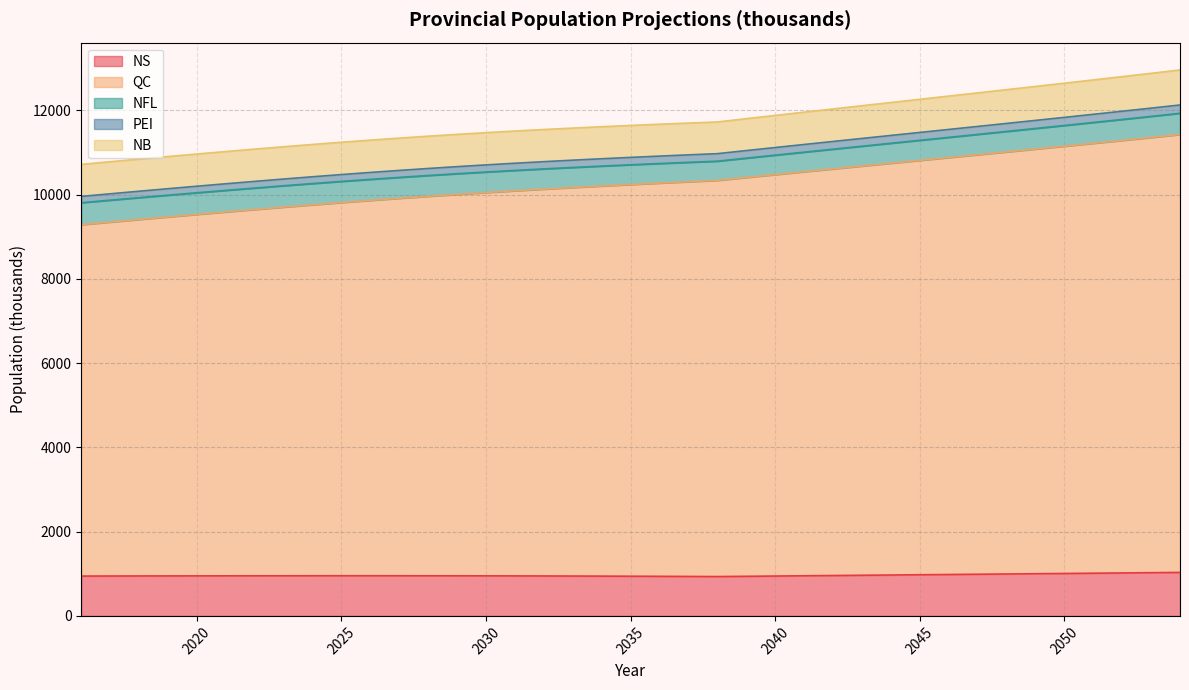

What is the lowest value of the NS series?

933.9